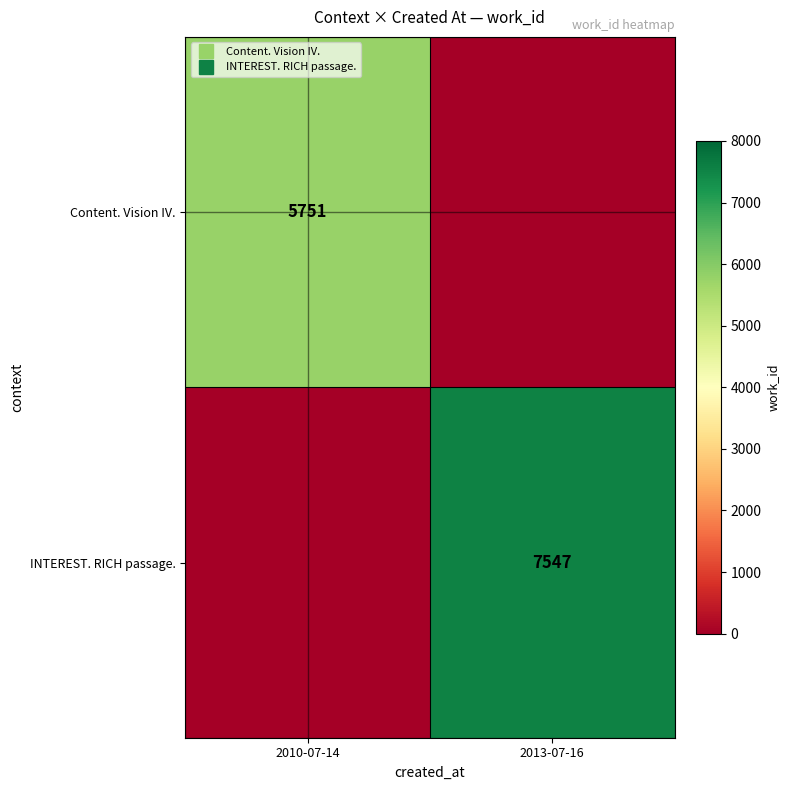

The value of INTEREST. RICH passage. at 2010-07-14 is 0. True or false?

True